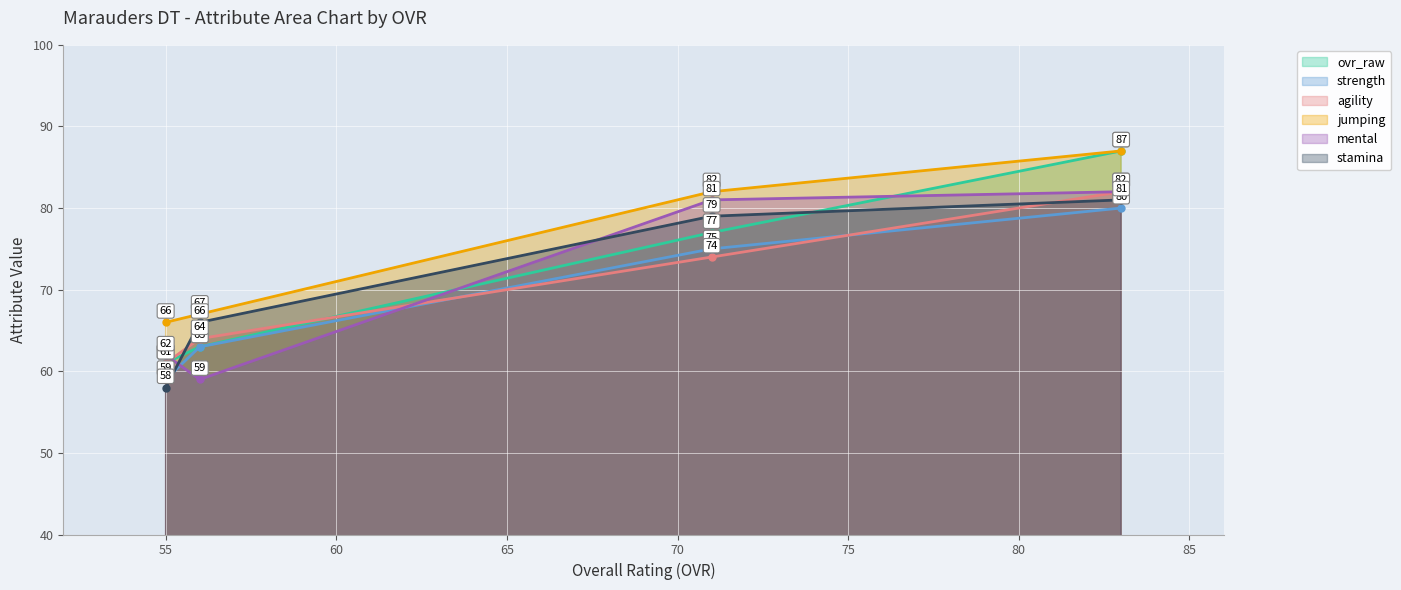

Rank the series at Alex Johnson (56) from highest to lowest value.

mental, ovr_raw, stamina, strength